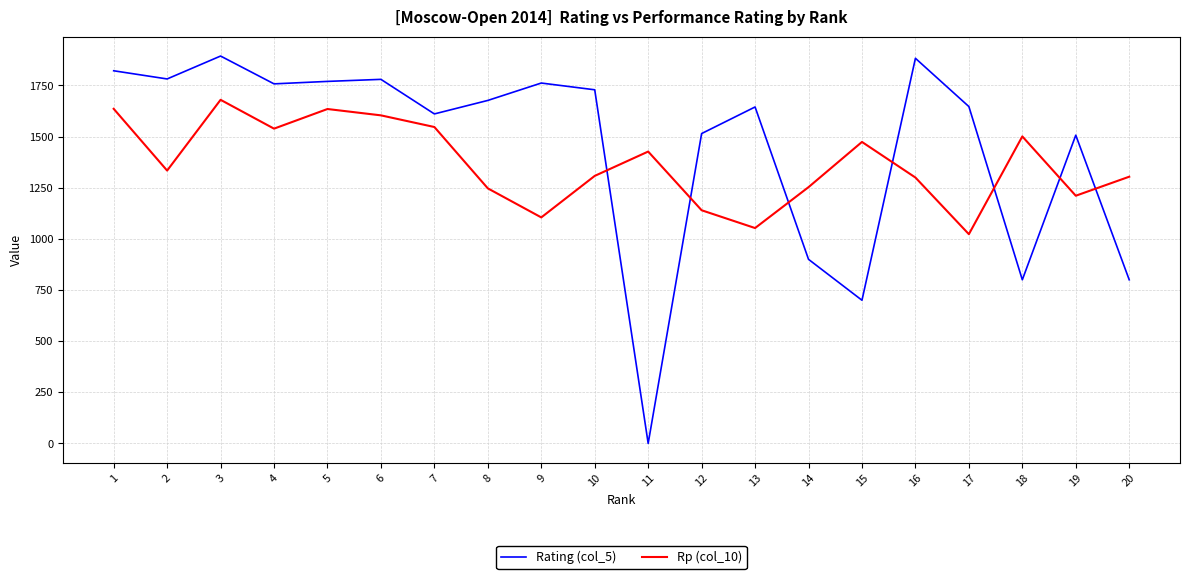

Is the value of Rp (col_10) at 14 greater than the value of Rating (col_5) at 7?

No